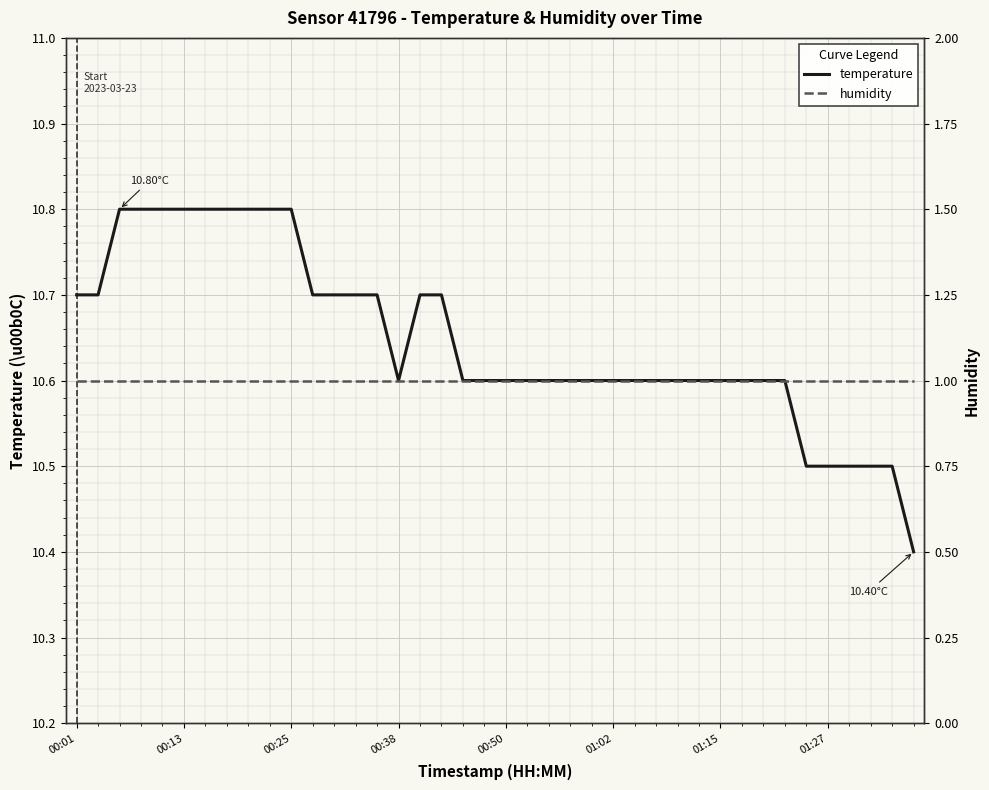

Reading left to right, list all the values displayed in this chart.

temperature: 10.7	10.7	10.8	10.8	10.8	10.8	10.8	10.8	10.8	10.8	10.8	10.7	10.7	10.7	10.7	10.6	10.7	10.7	10.6	10.6	10.6	10.6	10.6	10.6	10.6	10.6	10.6	10.6	10.6	10.6	10.6	10.6	10.6	10.6	10.5	10.5	10.5	10.5	10.5	10.4
humidity: 1.0	1.0	1.0	1.0	1.0	1.0	1.0	1.0	1.0	1.0	1.0	1.0	1.0	1.0	1.0	1.0	1.0	1.0	1.0	1.0	1.0	1.0	1.0	1.0	1.0	1.0	1.0	1.0	1.0	1.0	1.0	1.0	1.0	1.0	1.0	1.0	1.0	1.0	1.0	1.0